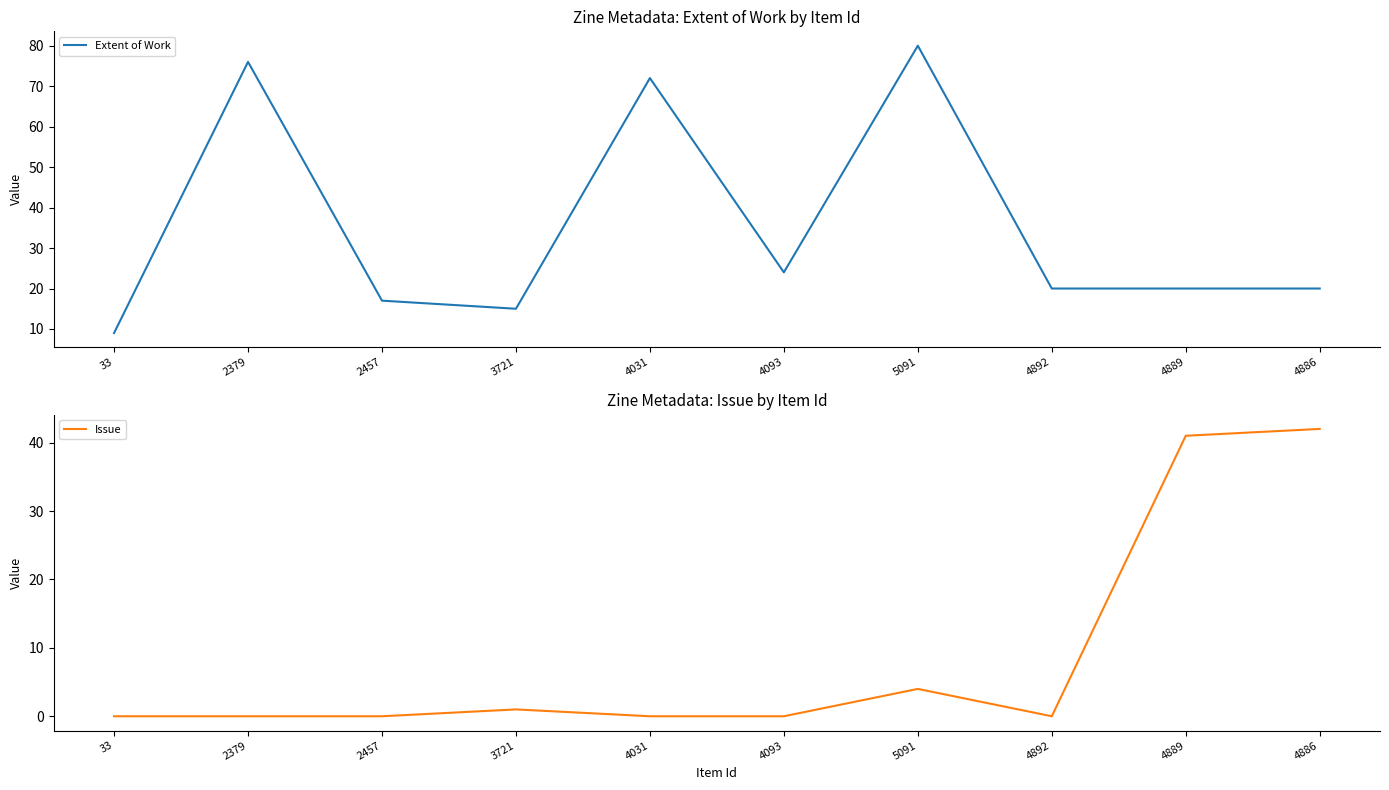

Reading left to right, extract all data points from this chart.

Extent of Work: 9	76	17	15	72	24	80	20	20	20
Issue: 0	0	0	1	0	0	4	0	41	42